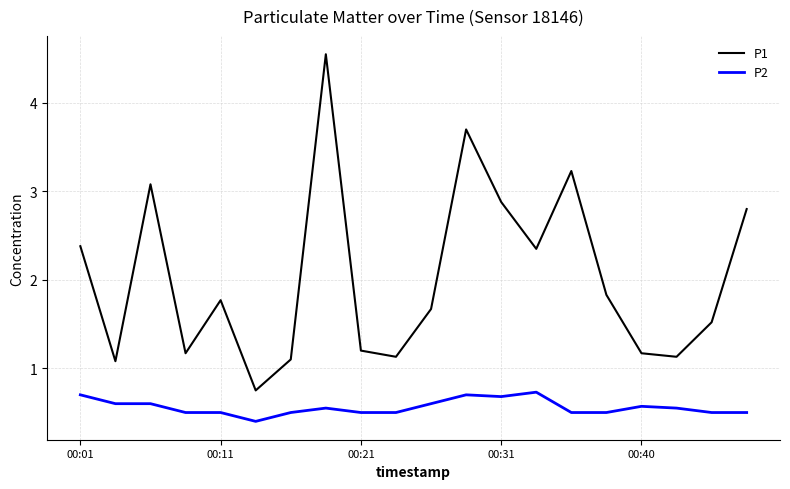

True or false: P1 and P2 cross at least once.

False